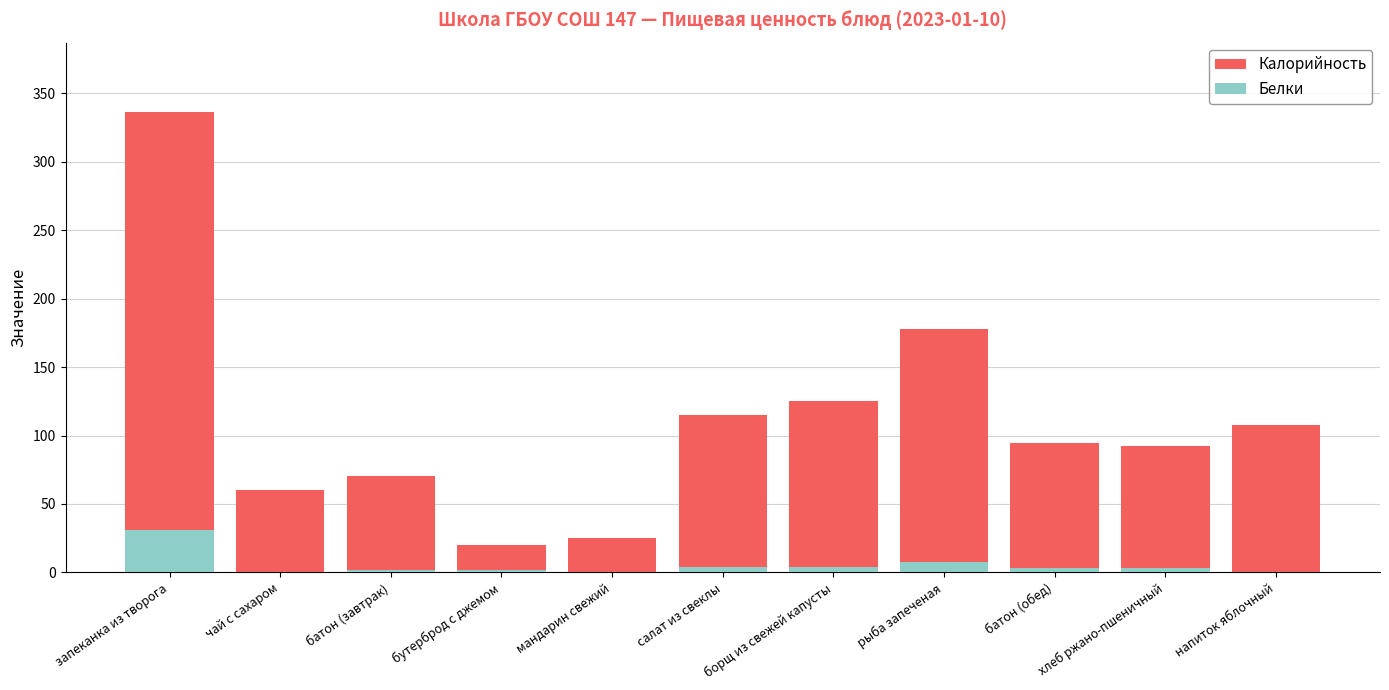

At which category is the sum across all series the highest?

запеканка из творога